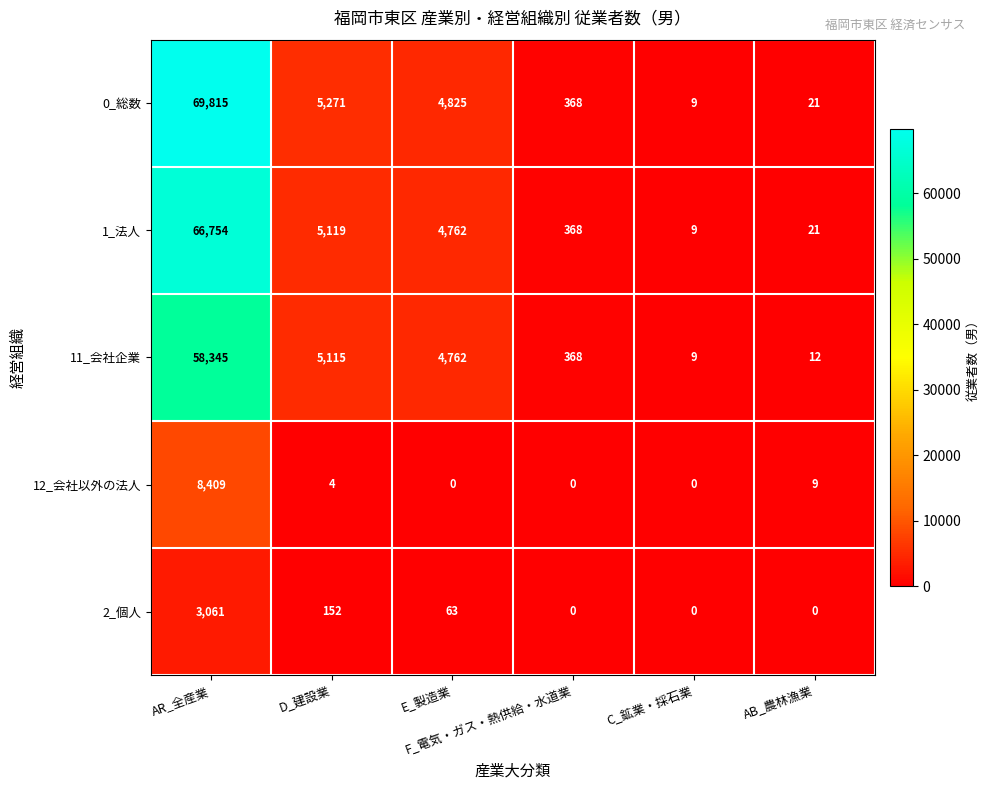

What is the difference between the second highest and second lowest values in the 1_法人 series?

5098